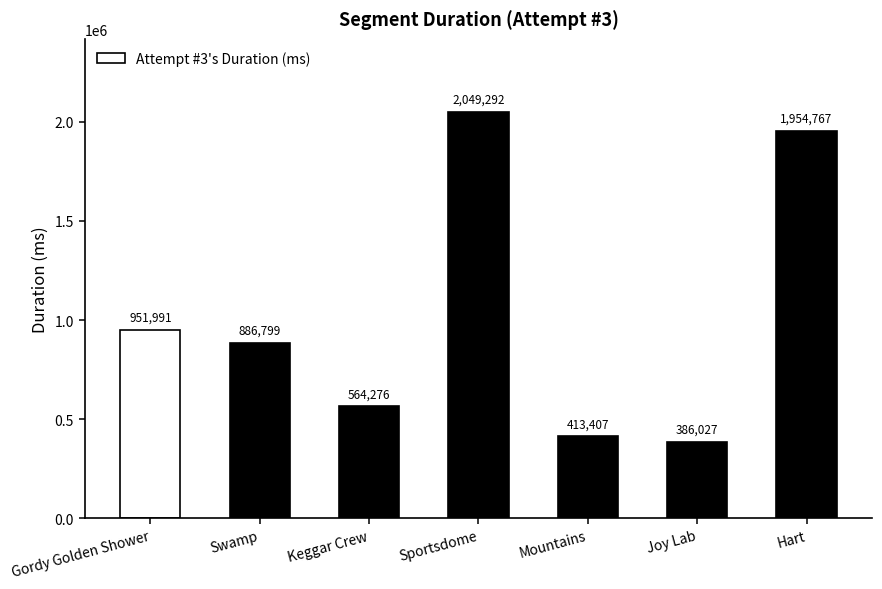

Does the chart contain any negative values?

No